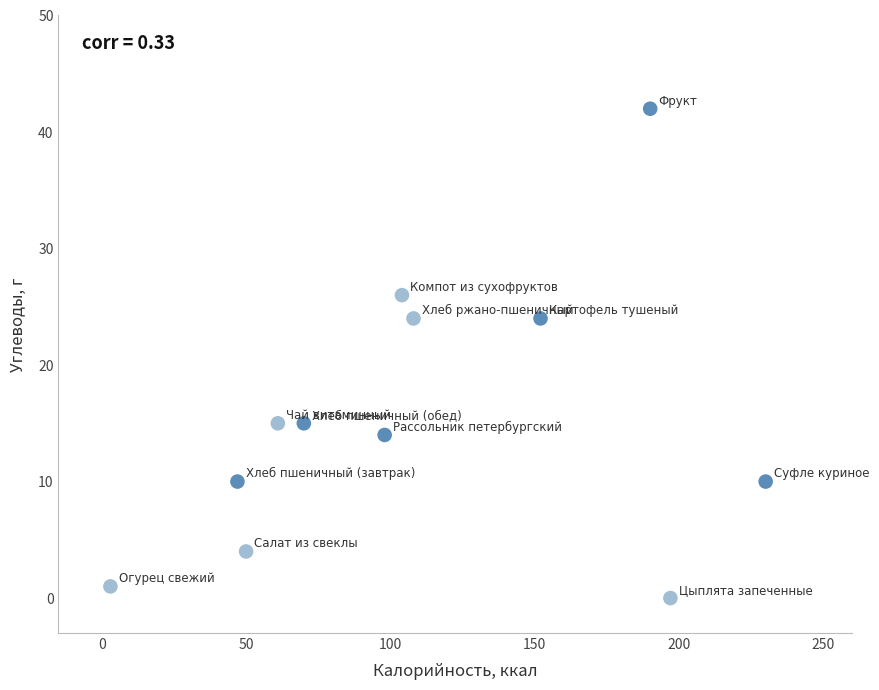

What is the range of X values (max minus min)?

227